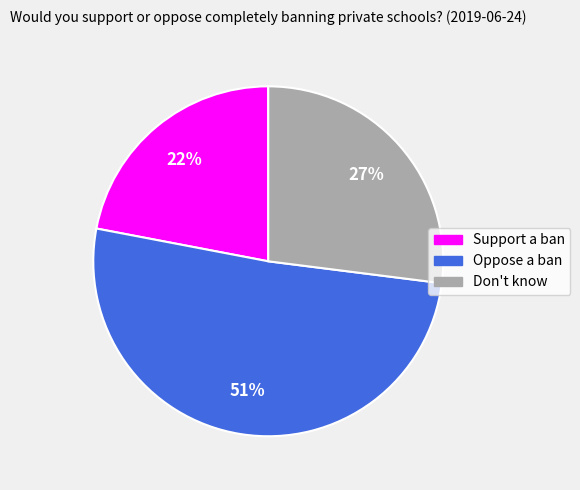

To the nearest percent, what percentage of the pie is Support a ban?

22%